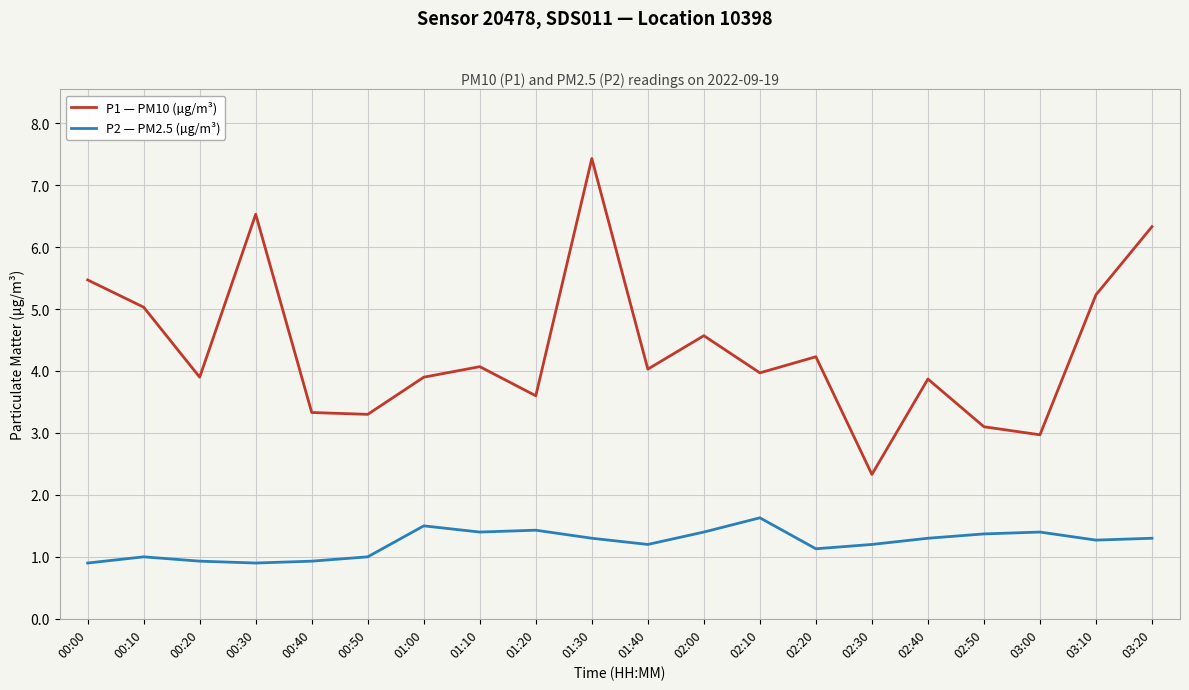

List the series in order of their overall mean, highest first.

P1 — PM10 (µg/m³), P2 — PM2.5 (µg/m³)